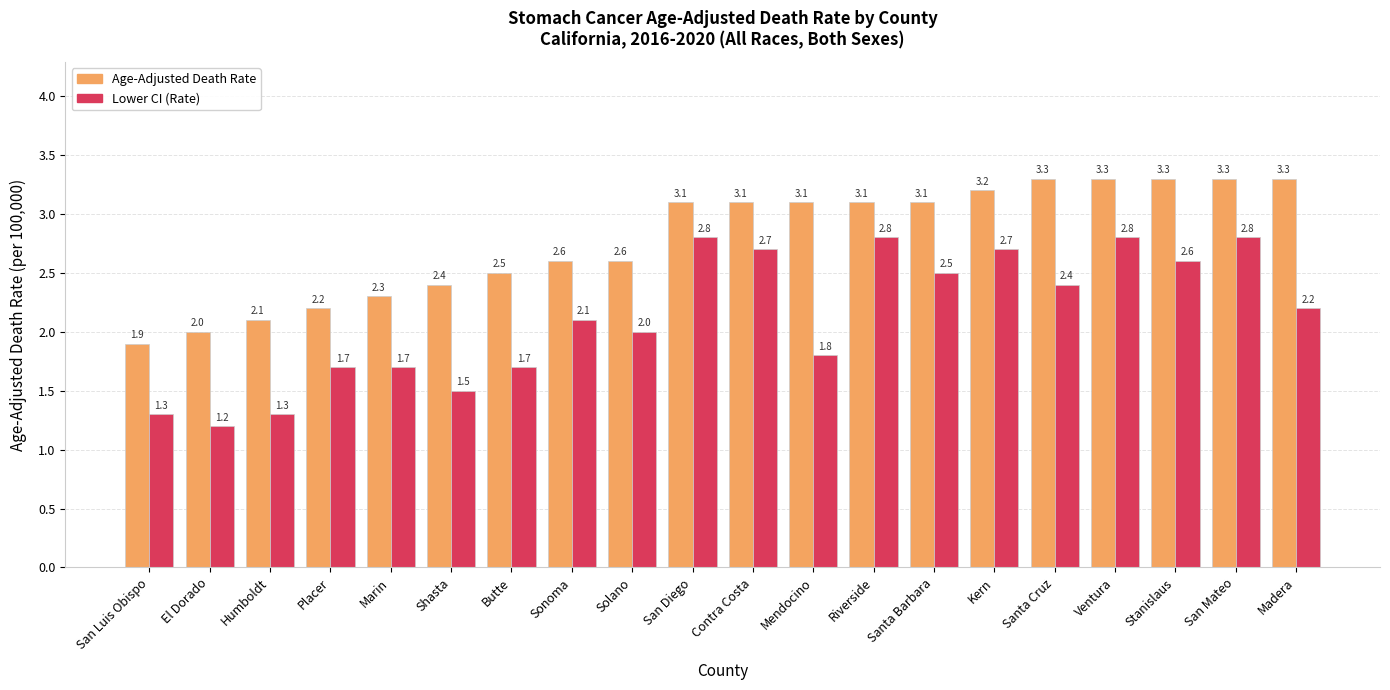

The Age-Adjusted Death Rate series shows 1.0 at San Luis Obispo. True or false?

False